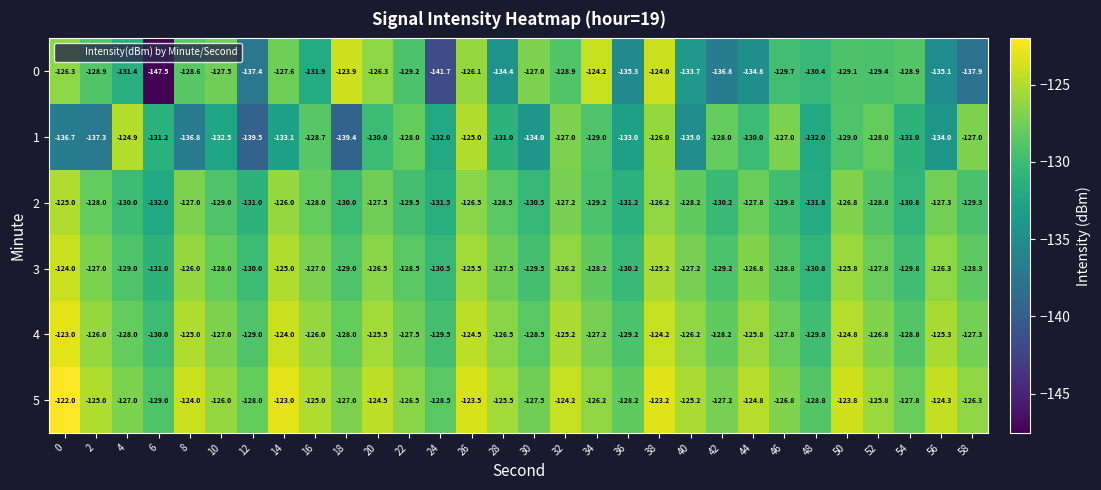

What is the difference between the highest and lowest values at 10?

6.5